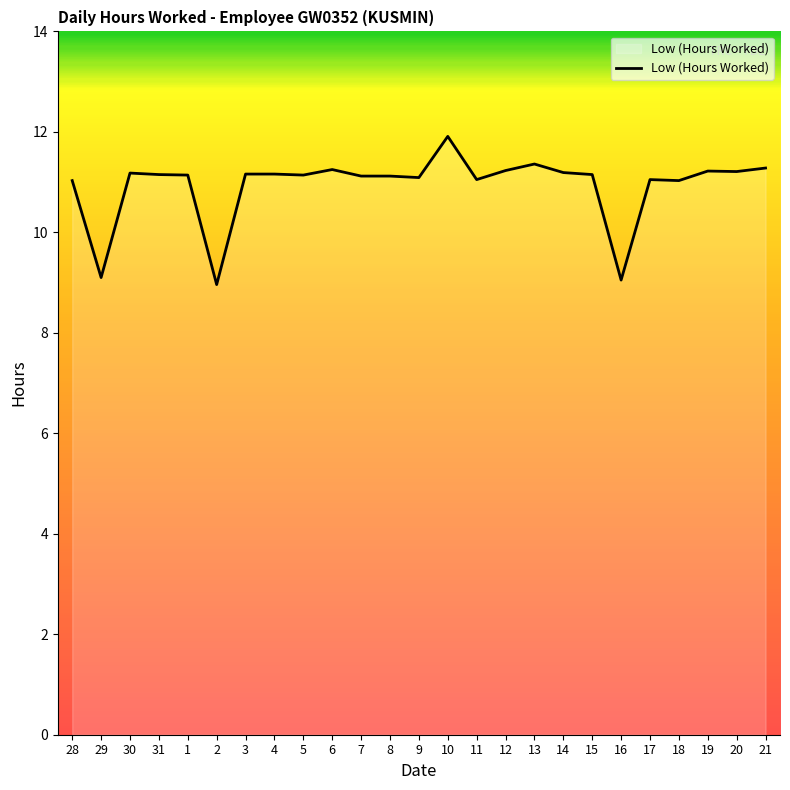

What is the average value?

10.9